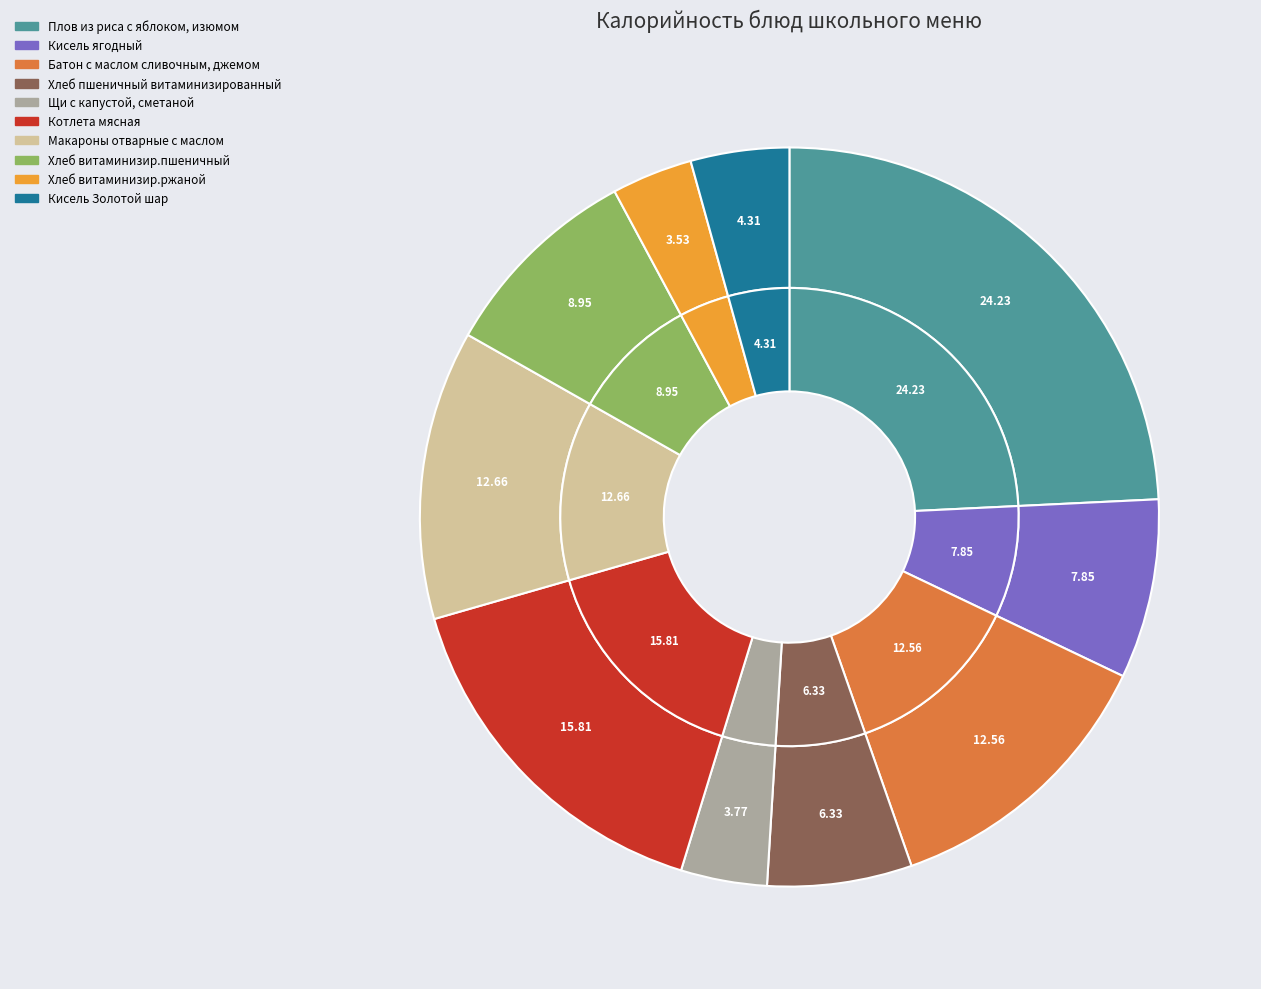

Which category has the biggest portion of the pie?

Плов из риса с яблоком, изюмом